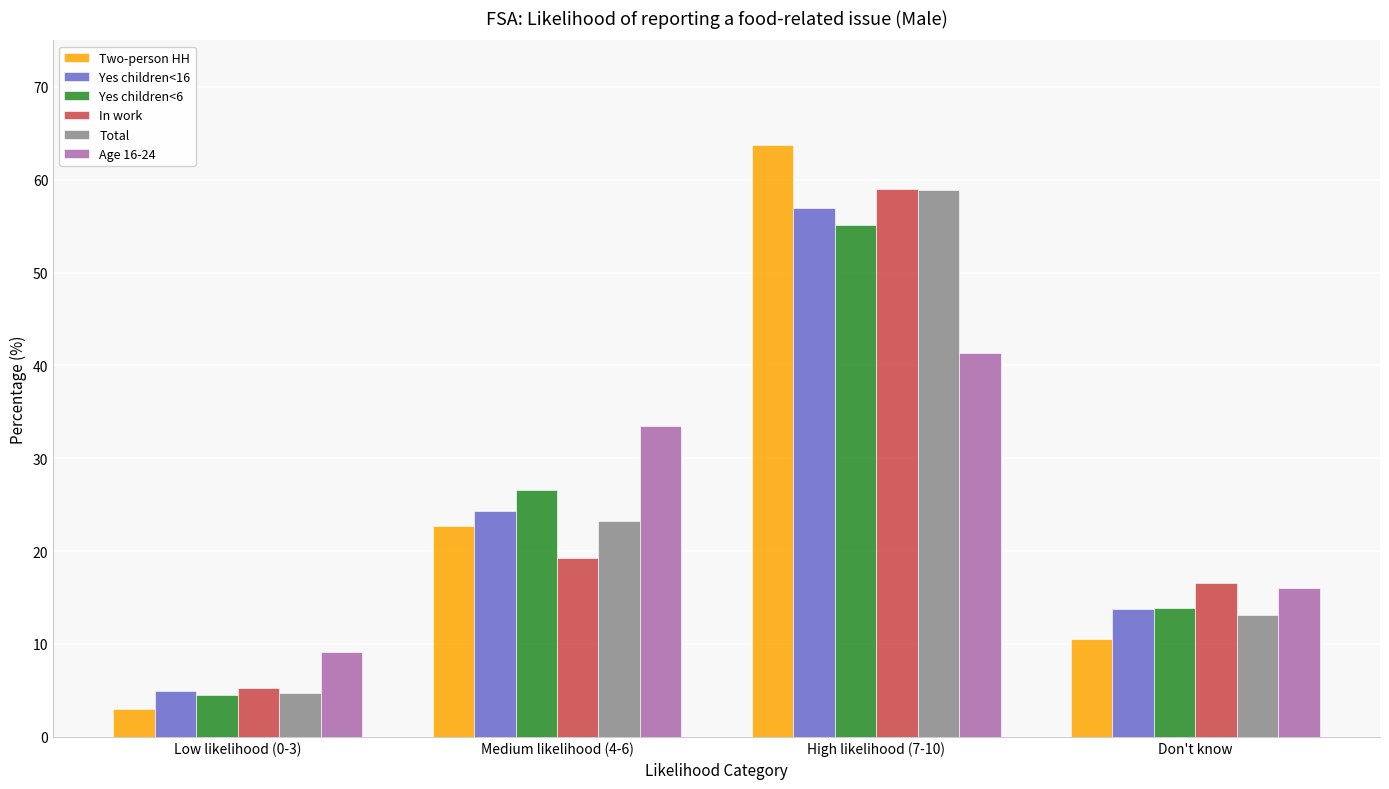

How many groups of bars are there?

4